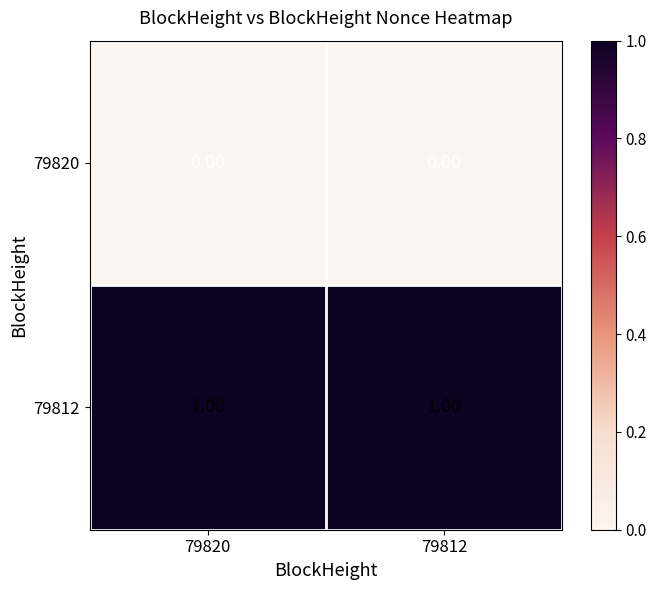

What is the difference between the highest and lowest values at 79812?

1